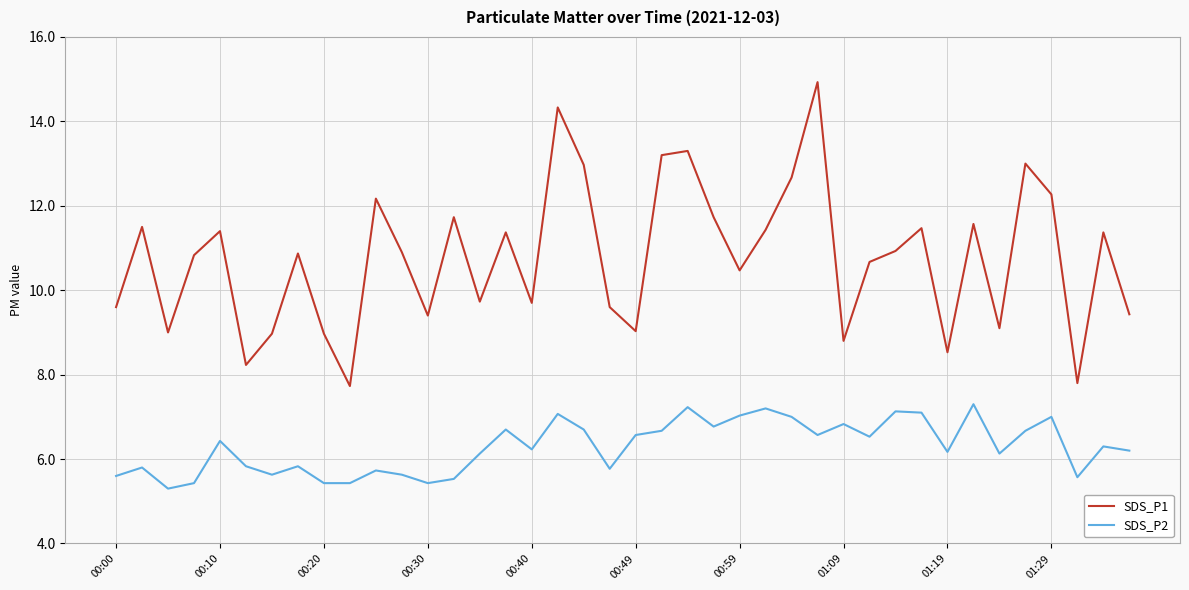

What is the sum of all SDS_P2 values?

251.6